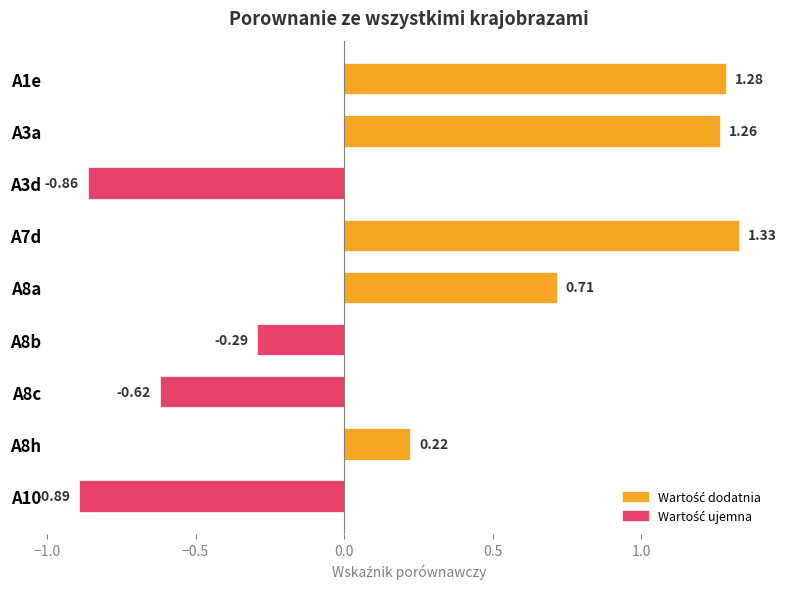

How many bars are there in total?

9